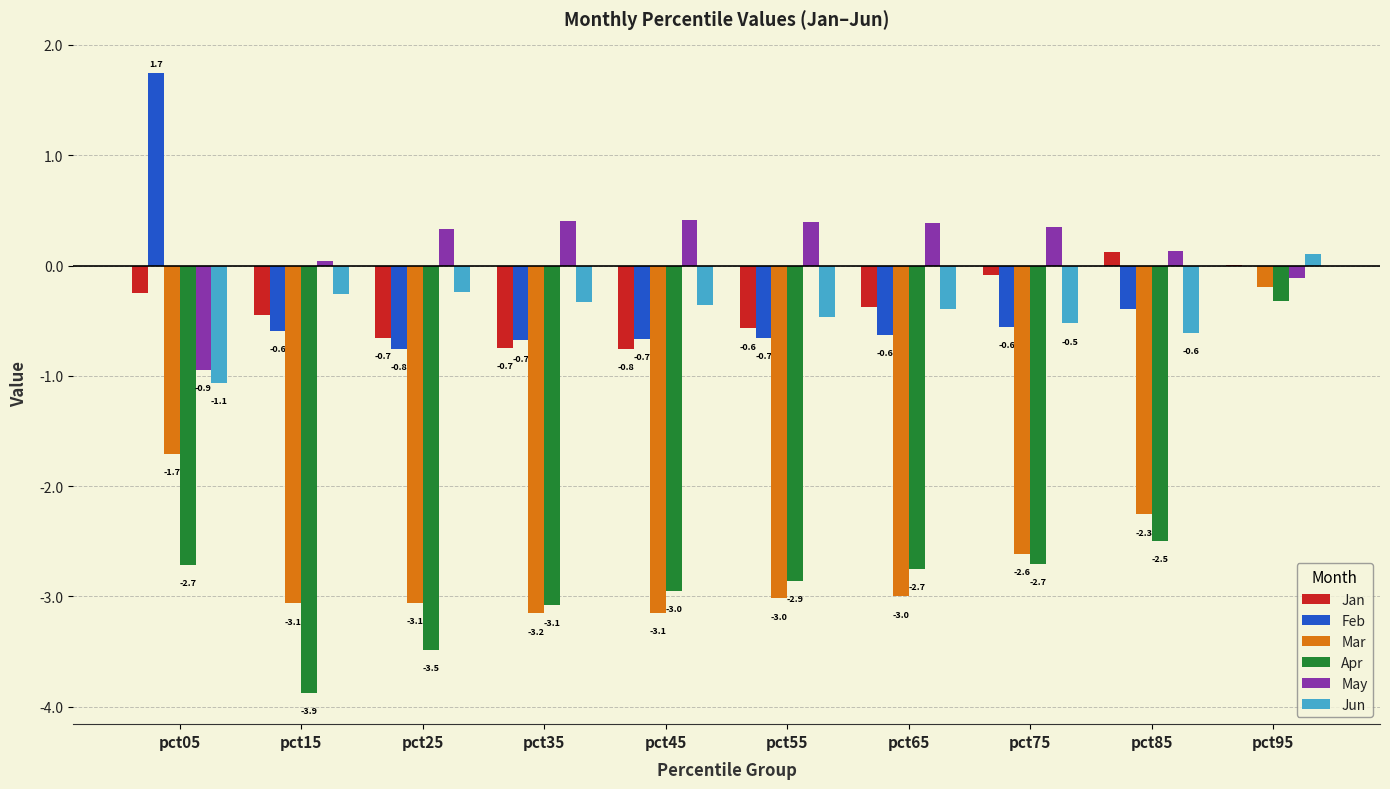

Is the value of May at pct95 greater than the value of Feb at pct65?

Yes